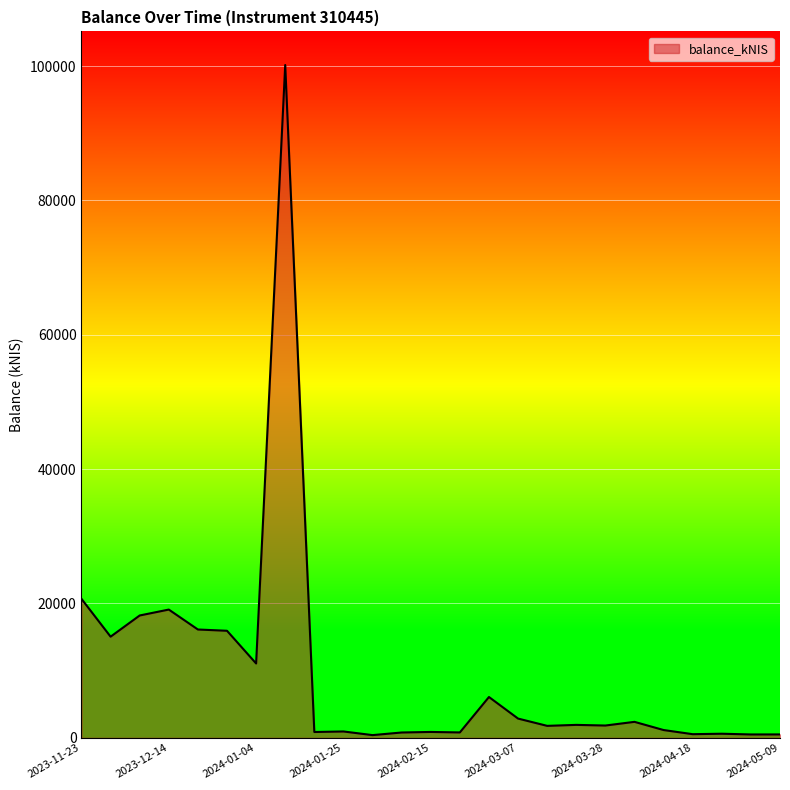

What is the difference between the maximum and minimum values?

99739.2